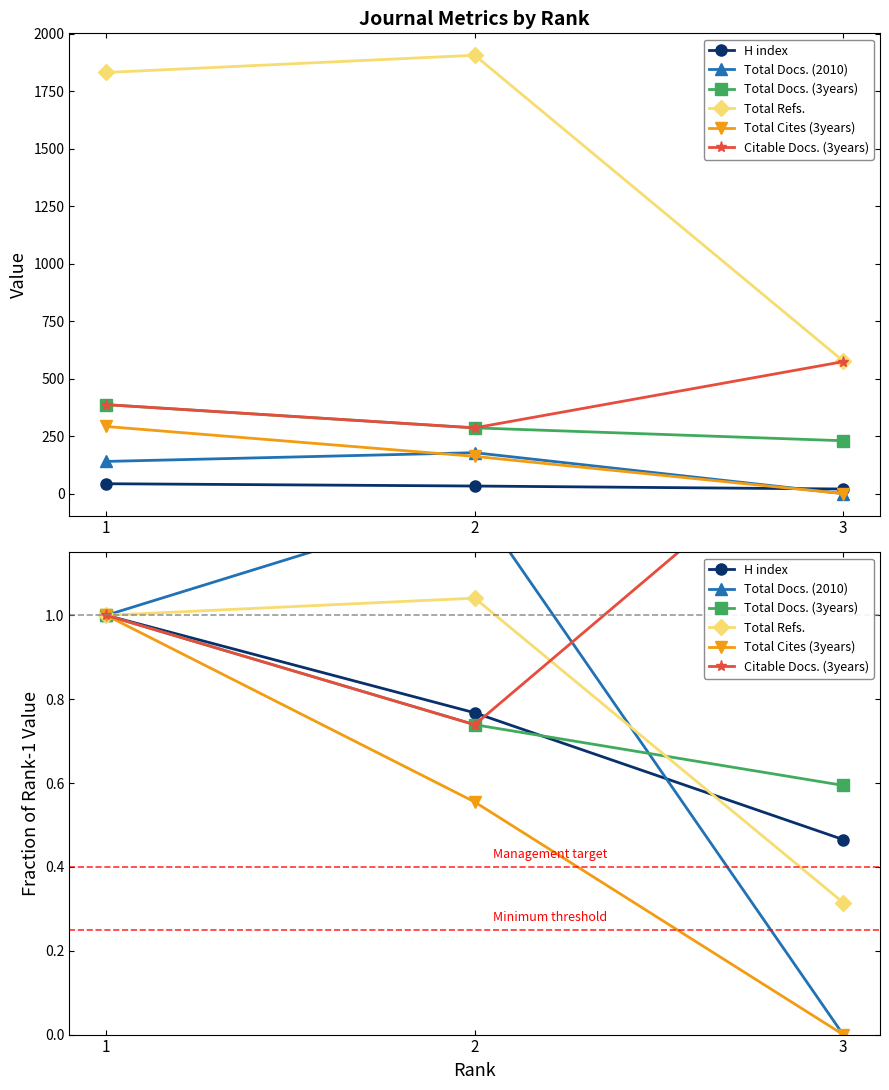

What are all the series names shown in the legend?

H index, Total Docs. (2010), Total Docs. (3years), Total Refs., Total Cites (3years), Citable Docs. (3years)